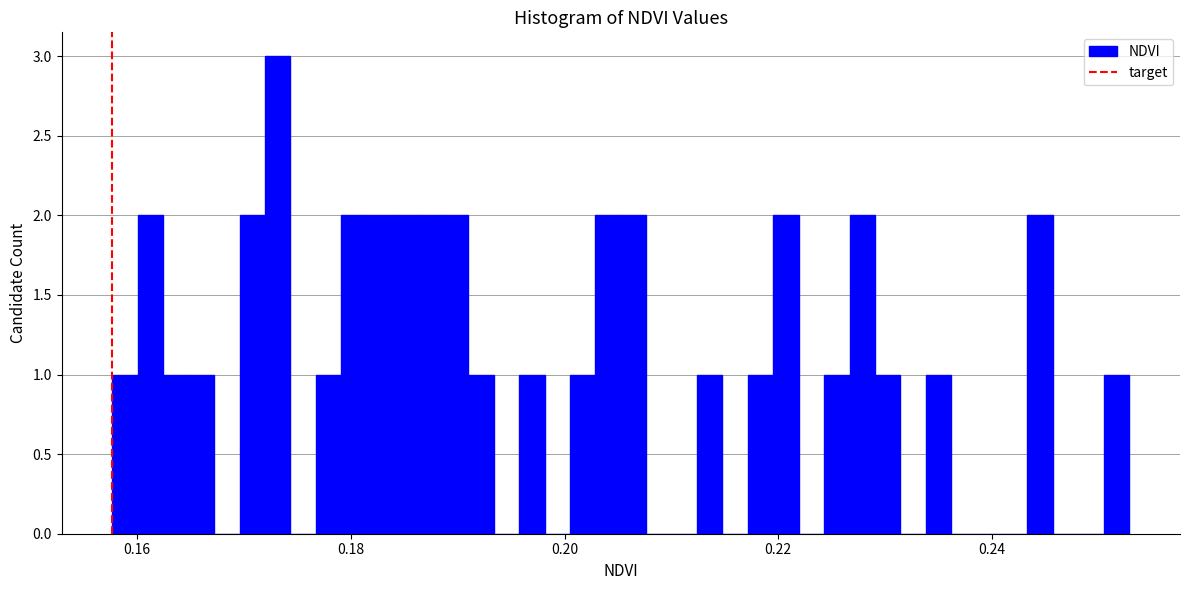

Read against the x-axis, roughly where is the centre of the tallest bar?

0.174